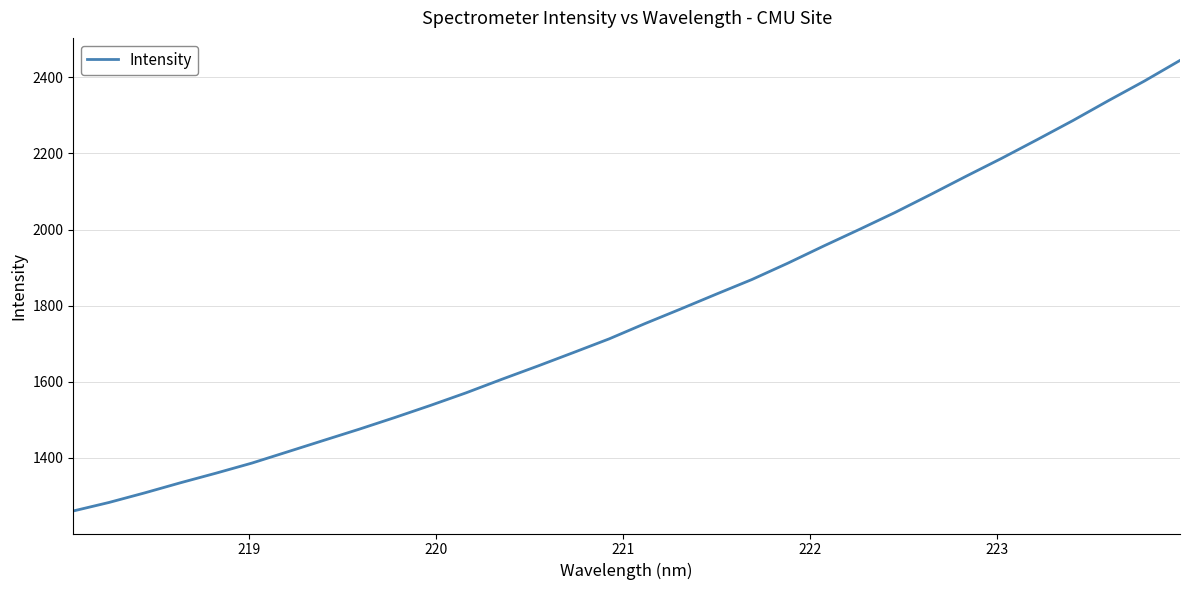

Reading right to left, what are all the values shown in this chart?

2444.4	2390.2	2339.1	2286.6	2236.5	2187.3	2140.0	2091.7	2044.5	2000.0	1956.4	1911.5	1868.9	1830.4	1791.3	1752.9	1712.9	1677.0	1641.5	1606.9	1571.4	1538.2	1506.4	1475.6	1446.0	1416.3	1386.6	1360.3	1334.9	1308.4	1283.1	1260.8